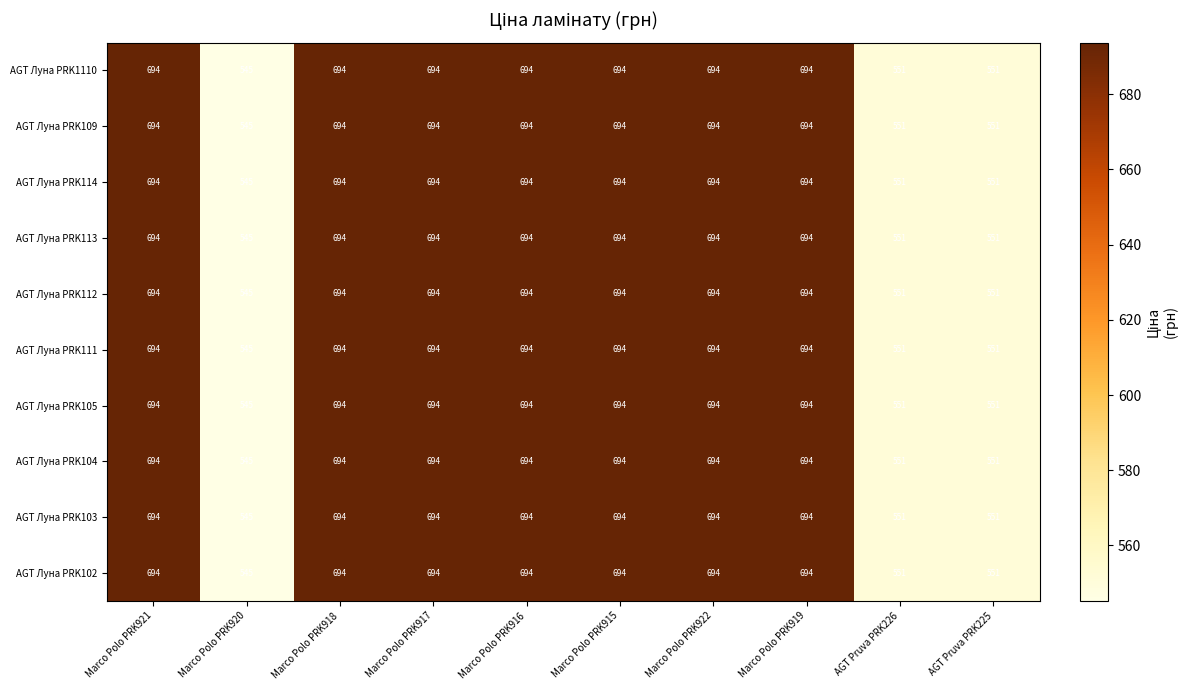

True or false: AGT Луна PRK102 has a value of 694 at Marco Polo PRK915.

True